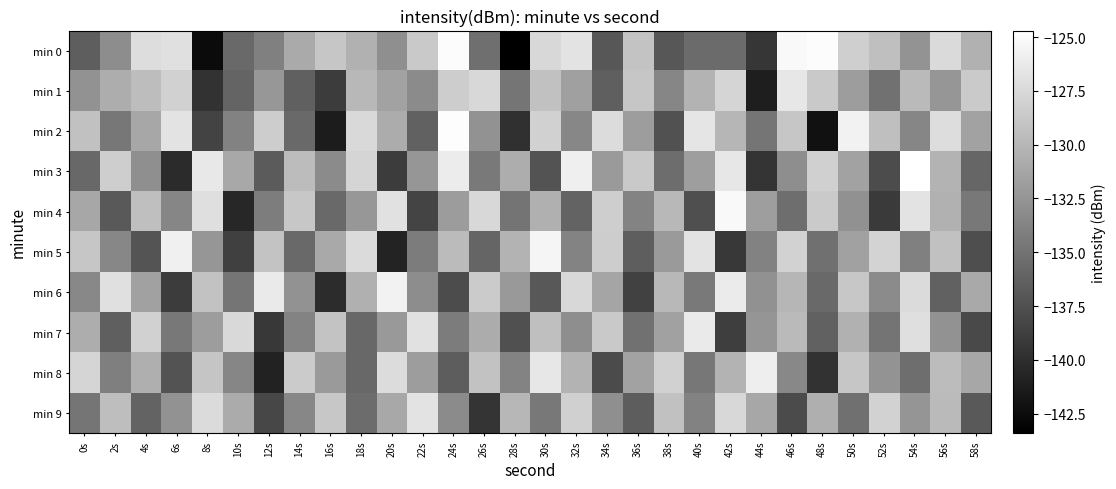

Reading left to right, what are all the values shown in this chart?

min 0: 0s=-136.5	2s=-133.1	4s=-127.2	6s=-127.0	8s=-142.6	10s=-135.6	12s=-134.0	14s=-130.9	16s=-128.9	18s=-130.5	20s=-132.9	22s=-128.7	24s=-125.0	26s=-135.3	28s=-143.4	30s=-127.6	32s=-126.8	34s=-137.0	36s=-129.2	38s=-137.0	40s=-135.5	42s=-135.6	44s=-139.4	46s=-125.2	48s=-125.0	50s=-128.2	52s=-129.4	54s=-132.5	56s=-127.4	58s=-130.4
min 1: 0s=-132.7	2s=-130.7	4s=-129.6	6s=-128.1	8s=-139.7	10s=-136.1	12s=-132.3	14s=-136.3	16s=-138.9	18s=-129.9	20s=-131.5	22s=-133.2	24s=-128.4	26s=-127.6	28s=-134.8	30s=-129.3	32s=-131.7	34s=-136.4	36s=-128.9	38s=-133.6	40s=-130.2	42s=-127.8	44s=-141.2	46s=-126.5	48s=-128.7	50s=-131.9	52s=-135.1	54s=-129.8	56s=-132.4	58s=-128.6
min 2: 0s=-129.3	2s=-134.7	4s=-131.2	6s=-126.8	8s=-138.5	10s=-133.9	12s=-128.4	14s=-135.6	16s=-141.3	18s=-127.5	20s=-130.8	22s=-136.2	24s=-124.9	26s=-132.7	28s=-139.8	30s=-128.1	32s=-133.5	34s=-127.3	36s=-131.9	38s=-137.4	40s=-126.6	42s=-130.1	44s=-134.8	46s=-128.9	48s=-142.1	50s=-125.7	52s=-129.4	54s=-133.6	56s=-127.2	58s=-131.5
min 3: 0s=-135.8	2s=-128.3	4s=-132.9	6s=-140.2	8s=-126.4	10s=-131.1	12s=-136.7	14s=-129.6	16s=-133.2	18s=-127.8	20s=-138.9	22s=-132.4	24s=-126.1	26s=-134.5	28s=-130.7	30s=-137.3	32s=-125.9	34s=-132.1	36s=-128.7	38s=-135.4	40s=-131.8	42s=-126.5	44s=-139.6	46s=-133.0	48s=-128.2	50s=-131.5	52s=-137.8	54s=-124.7	56s=-130.3	58s=-135.9
min 4: 0s=-131.2	2s=-136.8	4s=-129.4	6s=-133.6	8s=-127.1	10s=-140.5	12s=-134.2	14s=-128.8	16s=-135.7	18s=-132.3	20s=-126.9	22s=-138.4	24s=-132.0	26s=-127.6	28s=-134.9	30s=-130.5	32s=-136.1	34s=-128.3	36s=-133.7	38s=-129.9	40s=-137.6	42s=-125.2	44s=-131.8	46s=-135.3	48s=-128.6	50s=-132.8	52s=-139.1	54s=-126.7	56s=-130.4	58s=-134.6
min 5: 0s=-128.9	2s=-133.5	4s=-137.2	6s=-125.8	8s=-132.4	10s=-138.7	12s=-129.1	14s=-135.6	16s=-131.0	18s=-127.4	20s=-140.8	22s=-134.3	24s=-129.7	26s=-136.0	28s=-130.2	30s=-125.5	32s=-133.8	34s=-128.4	36s=-136.5	38s=-132.1	40s=-126.8	42s=-139.3	44s=-133.9	46s=-128.0	48s=-135.2	50s=-131.6	52s=-127.9	54s=-134.0	56s=-129.3	58s=-137.7
min 6: 0s=-133.4	2s=-127.0	4s=-131.6	6s=-138.9	8s=-129.2	10s=-134.8	12s=-126.3	14s=-132.7	16s=-140.1	18s=-130.5	20s=-125.7	22s=-133.1	24s=-137.8	26s=-128.5	28s=-132.2	30s=-136.9	32s=-127.6	34s=-131.3	36s=-138.6	38s=-129.9	40s=-134.5	42s=-126.2	44s=-132.8	46s=-130.1	48s=-135.7	50s=-128.8	52s=-133.2	54s=-127.4	56s=-136.3	58s=-131.0
min 7: 0s=-130.7	2s=-136.4	4s=-128.1	6s=-134.6	8s=-131.9	10s=-127.5	12s=-139.2	14s=-133.7	16s=-129.1	18s=-135.8	20s=-132.2	22s=-126.9	24s=-134.3	26s=-130.8	28s=-137.5	30s=-129.4	32s=-133.0	34s=-128.7	36s=-135.1	38s=-131.6	40s=-126.3	42s=-138.8	44s=-132.5	46s=-129.8	48s=-136.2	50s=-130.4	52s=-134.9	54s=-127.1	56s=-132.7	58s=-138.0
min 8: 0s=-127.8	2s=-134.1	4s=-130.6	6s=-137.3	8s=-129.0	10s=-133.6	12s=-140.9	14s=-128.5	16s=-132.1	18s=-135.8	20s=-127.3	22s=-131.9	24s=-136.6	26s=-129.2	28s=-133.8	30s=-126.5	32s=-130.2	34s=-137.9	36s=-131.5	38s=-128.1	40s=-134.7	42s=-130.3	44s=-126.0	46s=-133.4	48s=-139.7	50s=-128.9	52s=-132.6	54s=-135.3	56s=-129.6	58s=-131.2
min 9: 0s=-134.8	2s=-129.5	4s=-136.1	6s=-132.7	8s=-127.4	10s=-130.9	12s=-138.2	14s=-133.5	16s=-128.8	18s=-135.5	20s=-131.1	22s=-126.8	24s=-133.2	26s=-139.5	28s=-130.0	30s=-134.6	32s=-128.2	34s=-132.9	36s=-136.6	38s=-129.3	40s=-133.9	42s=-127.6	44s=-131.2	46s=-137.9	48s=-130.6	50s=-135.2	52s=-128.0	54s=-132.5	56s=-129.8	58s=-136.8